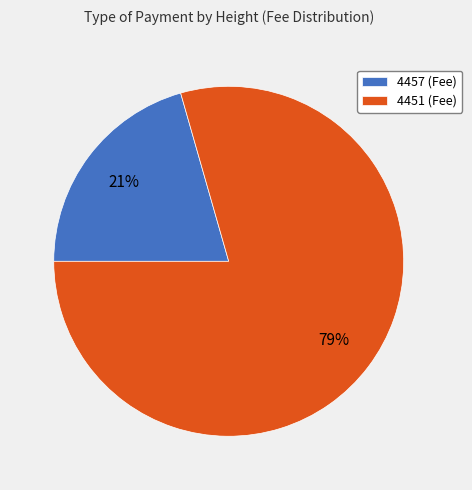

Which category has the smallest portion of the pie?

4457